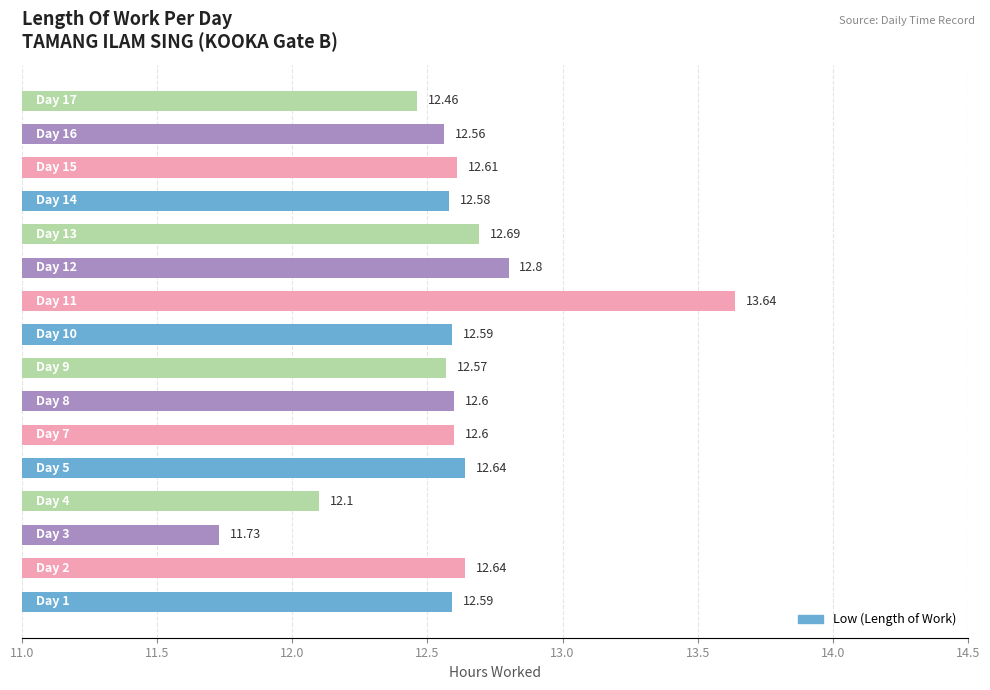

What is the average value?

12.6